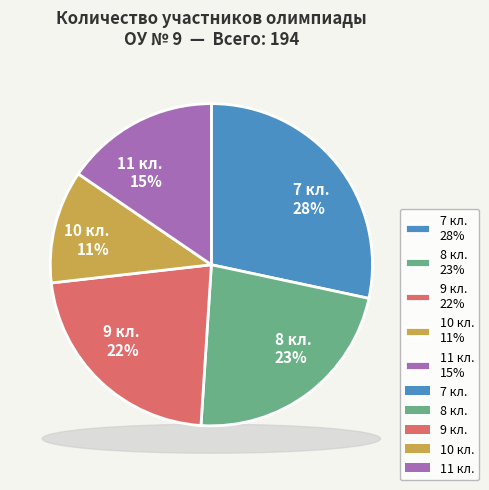

What portion of the pie excludes 10 кл.?

88.7%